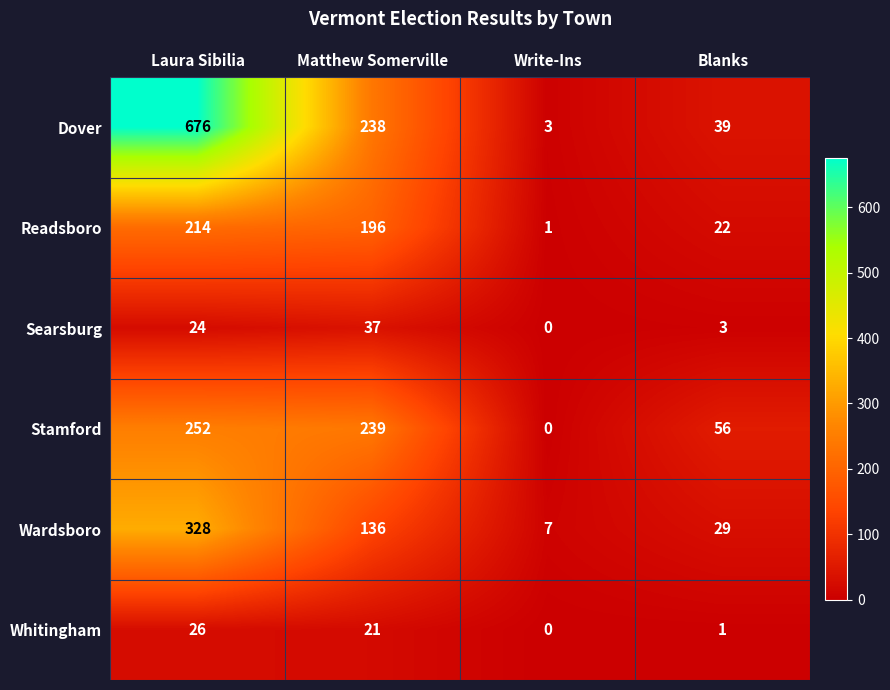

Where is Stamford nearest to the value 126?

Blanks